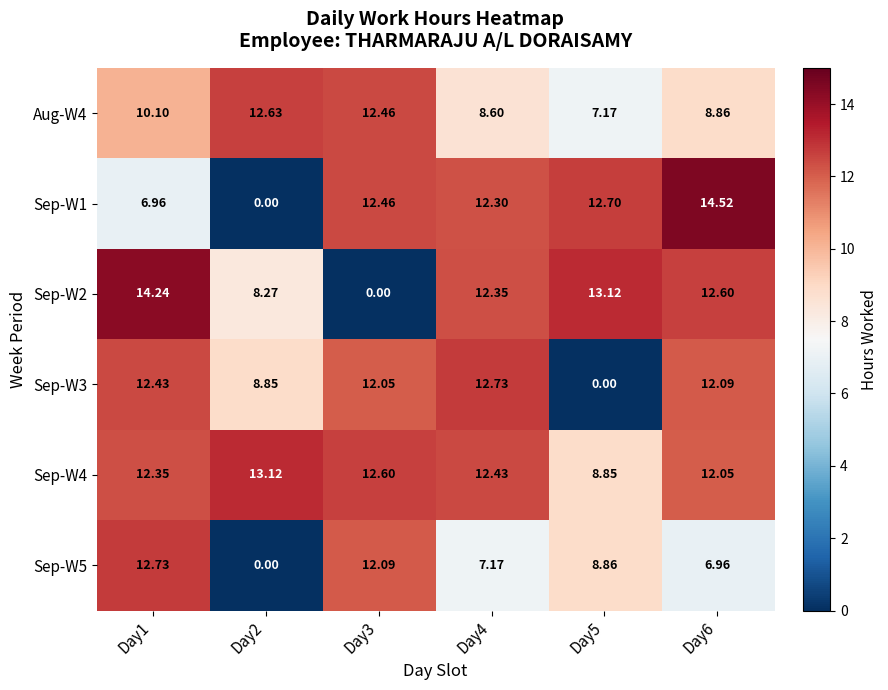

At which category is the sum across all series the highest?

Day1